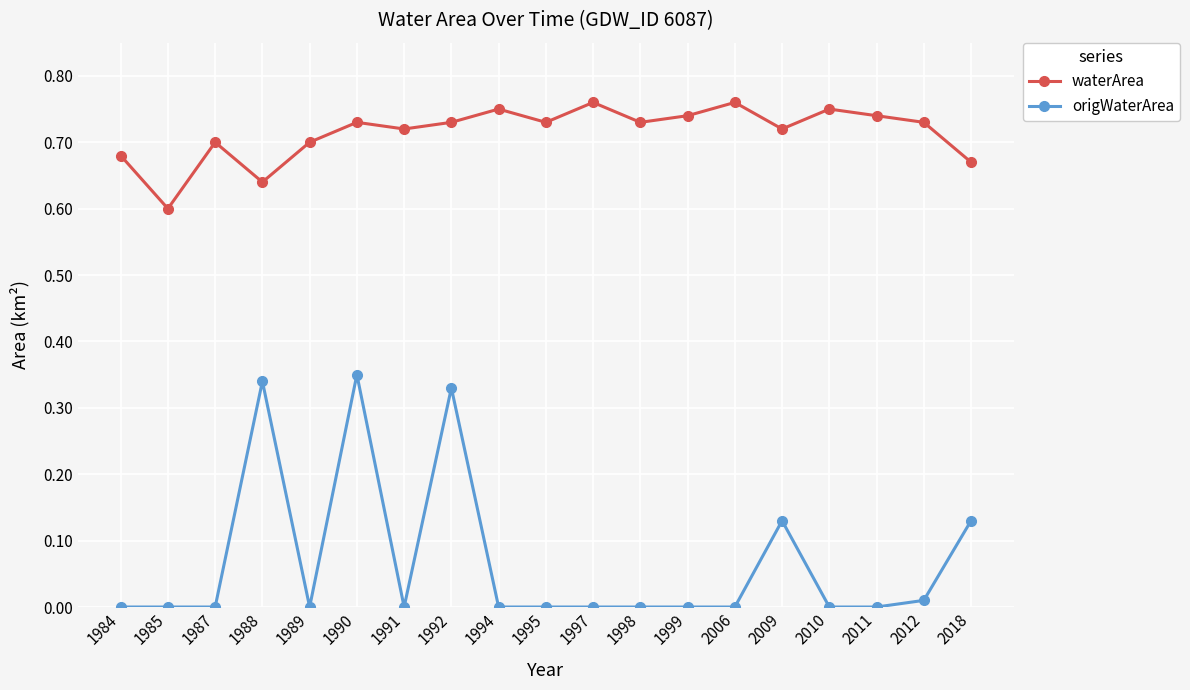

Where is the first local minimum for waterArea?

1985